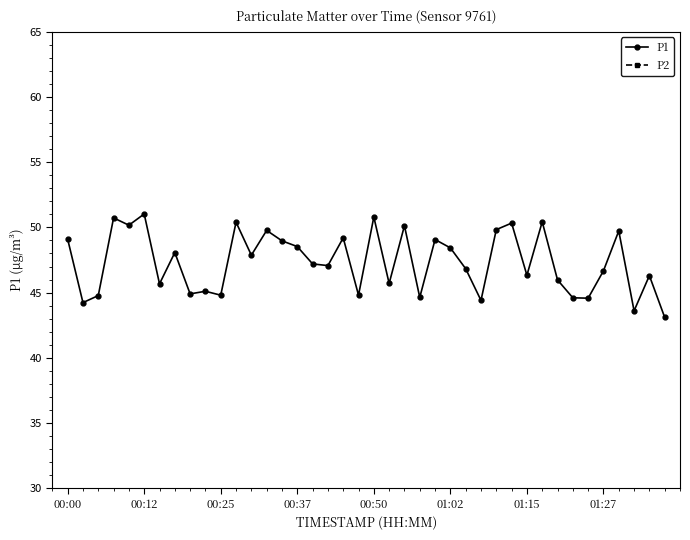

At how many categories does at least one series exceed 33?

40